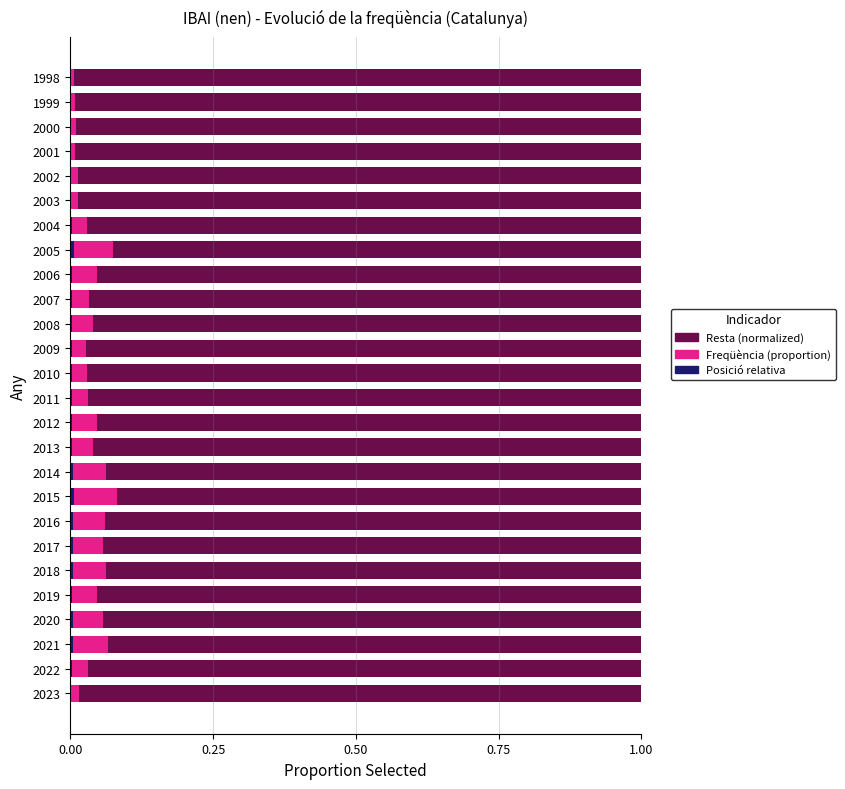

Reading right to left, what are all the values shown in this chart?

Altres anys (relative): 1.0	1.0	1.0	1.0	1.0	1.0	1.0	0.9	1.0	1.0	1.0	1.0	1.0	1.0	1.0	1.0	0.9	0.9	0.9	0.9	0.9	1.0	0.9	0.9	1.0	1.0
Freqüència any (proportion): 0.0	0.0	0.0	0.0	0.0	0.0	0.0	0.1	0.0	0.0	0.0	0.0	0.0	0.0	0.0	0.0	0.1	0.1	0.1	0.1	0.1	0.0	0.1	0.1	0.0	0.0
Posició relativa: 0.0	0.0	0.0	0.0	0.0	0.0	0.0	0.0	0.0	0.0	0.0	0.0	0.0	0.0	0.0	0.0	0.0	0.0	0.0	0.0	0.0	0.0	0.0	0.0	0.0	0.0